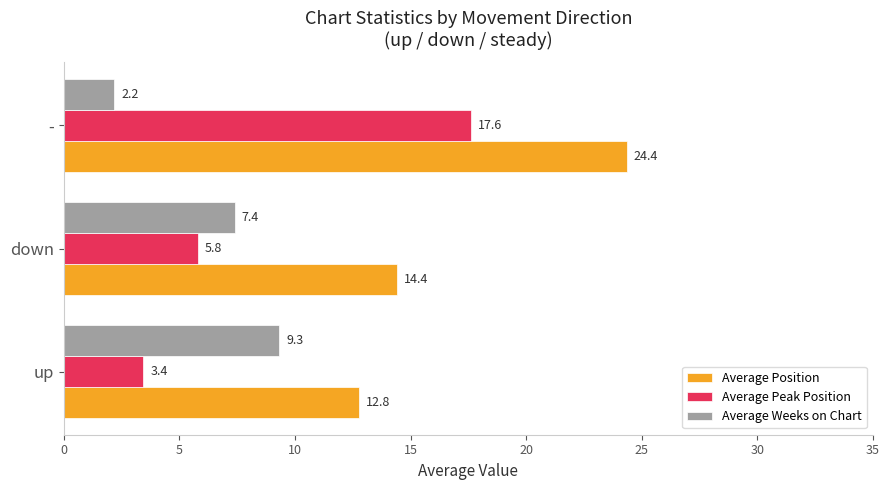

What is the sum of the Average Weeks on Chart values at up and -?

11.5